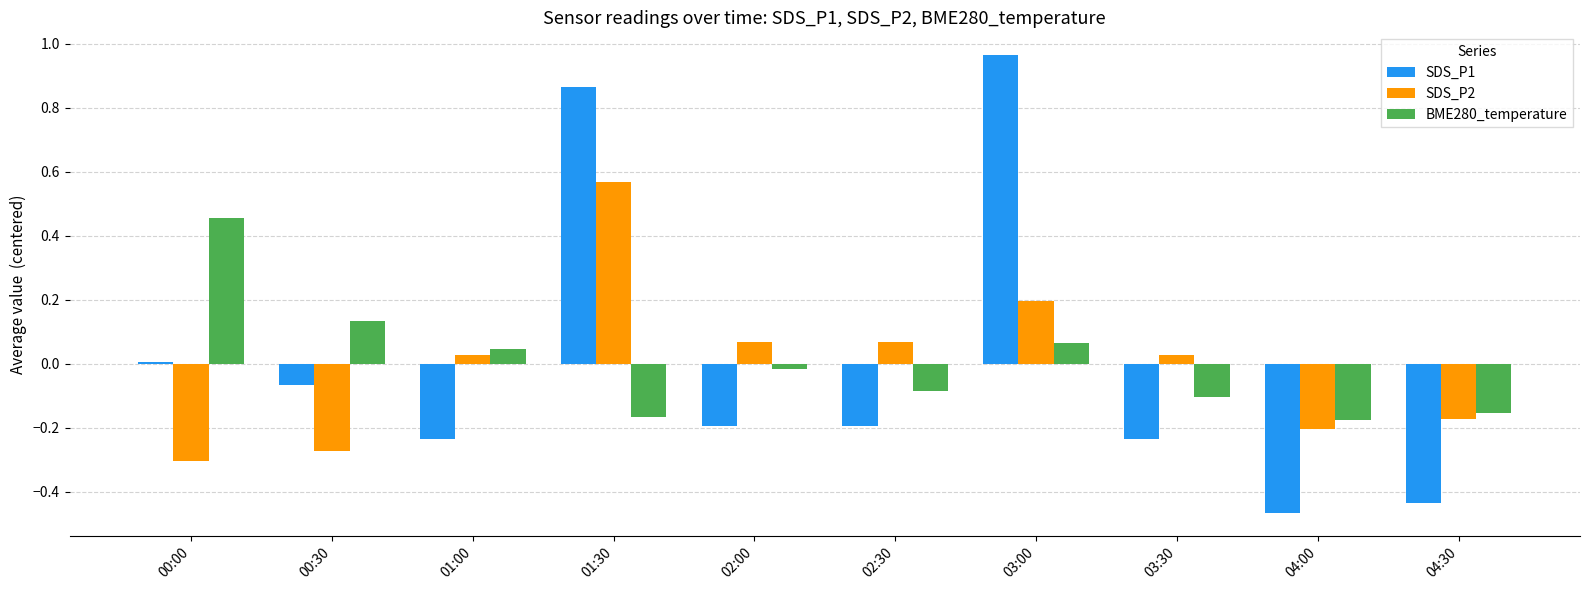

Which category has the highest value in the BME280_temperature series?

00:00